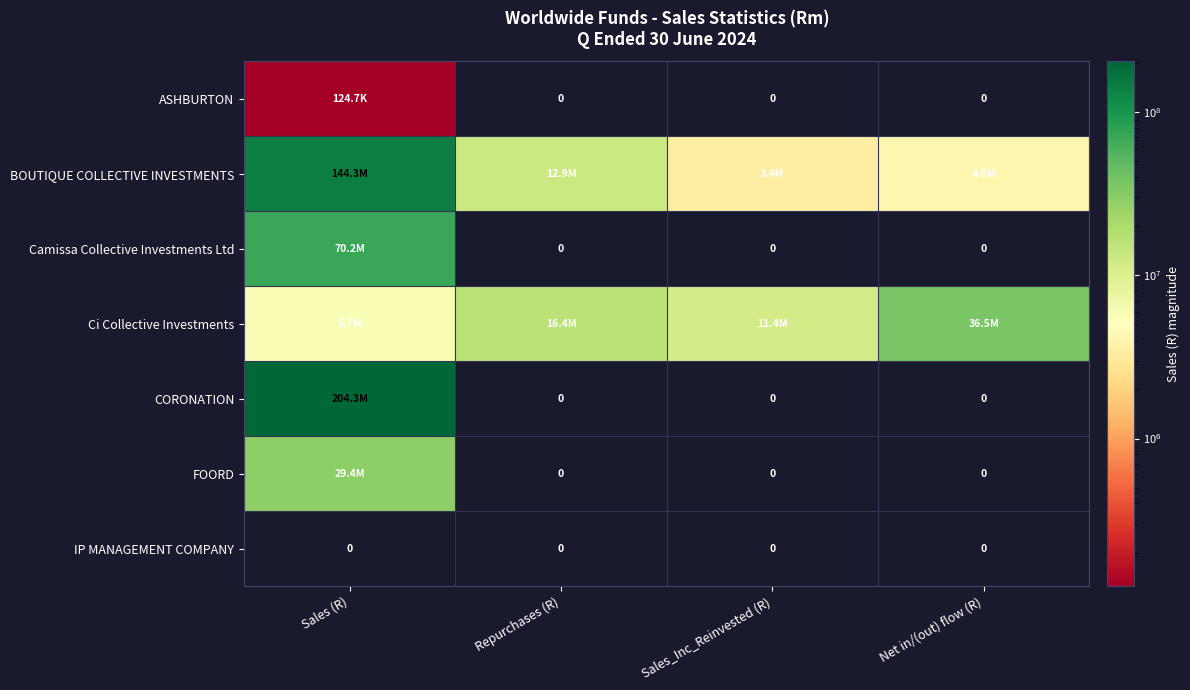

Is it true that Camissa Collective Investments Ltd equals 0.0 at Repurchases (R)?

True